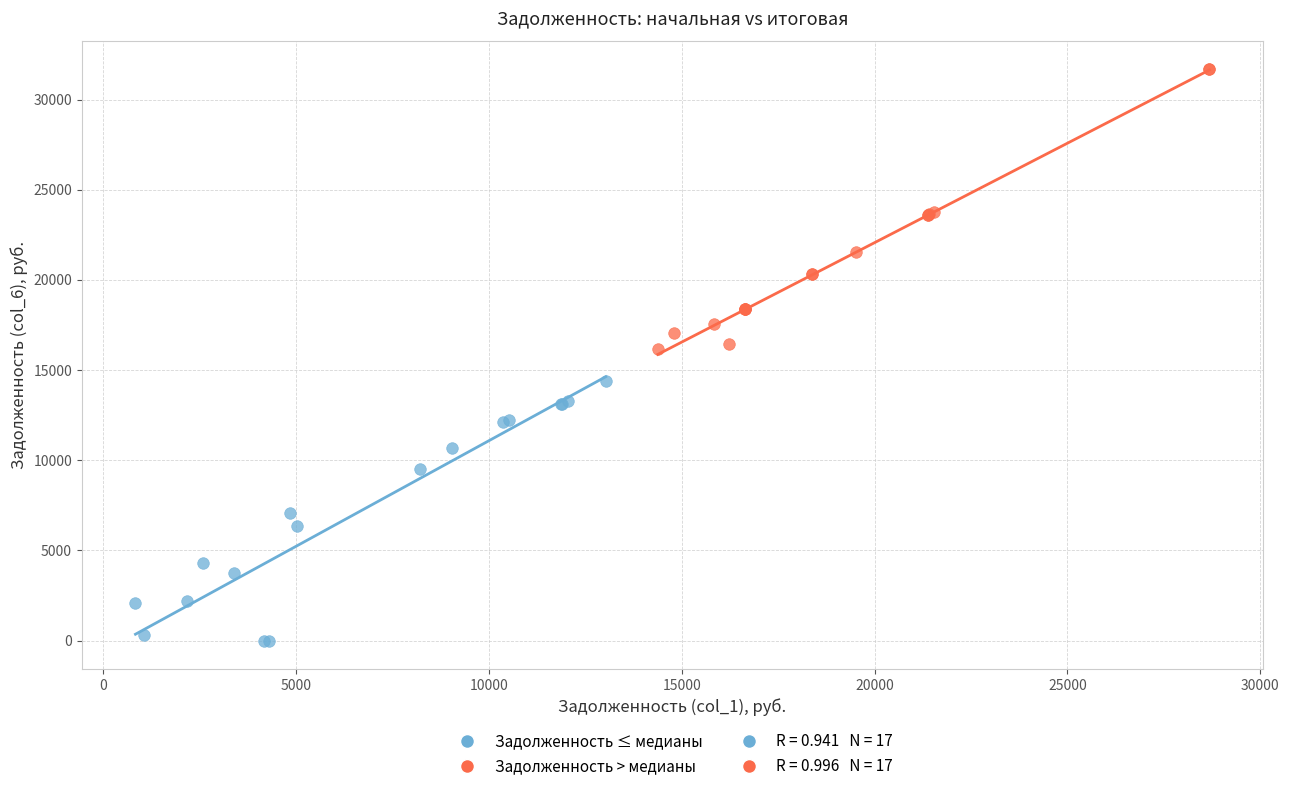

Which series reaches the maximum Y coordinate?

Задолженность > медианы